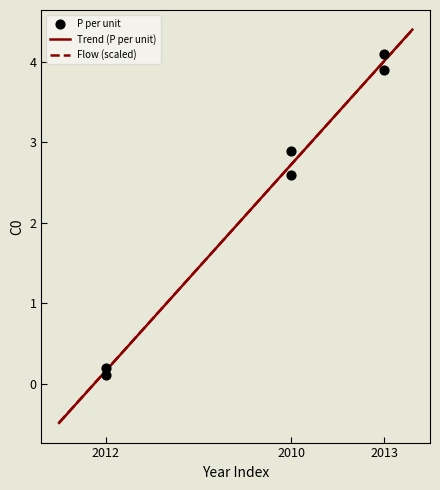

Which series has the largest total across all categories?

flow_normalized